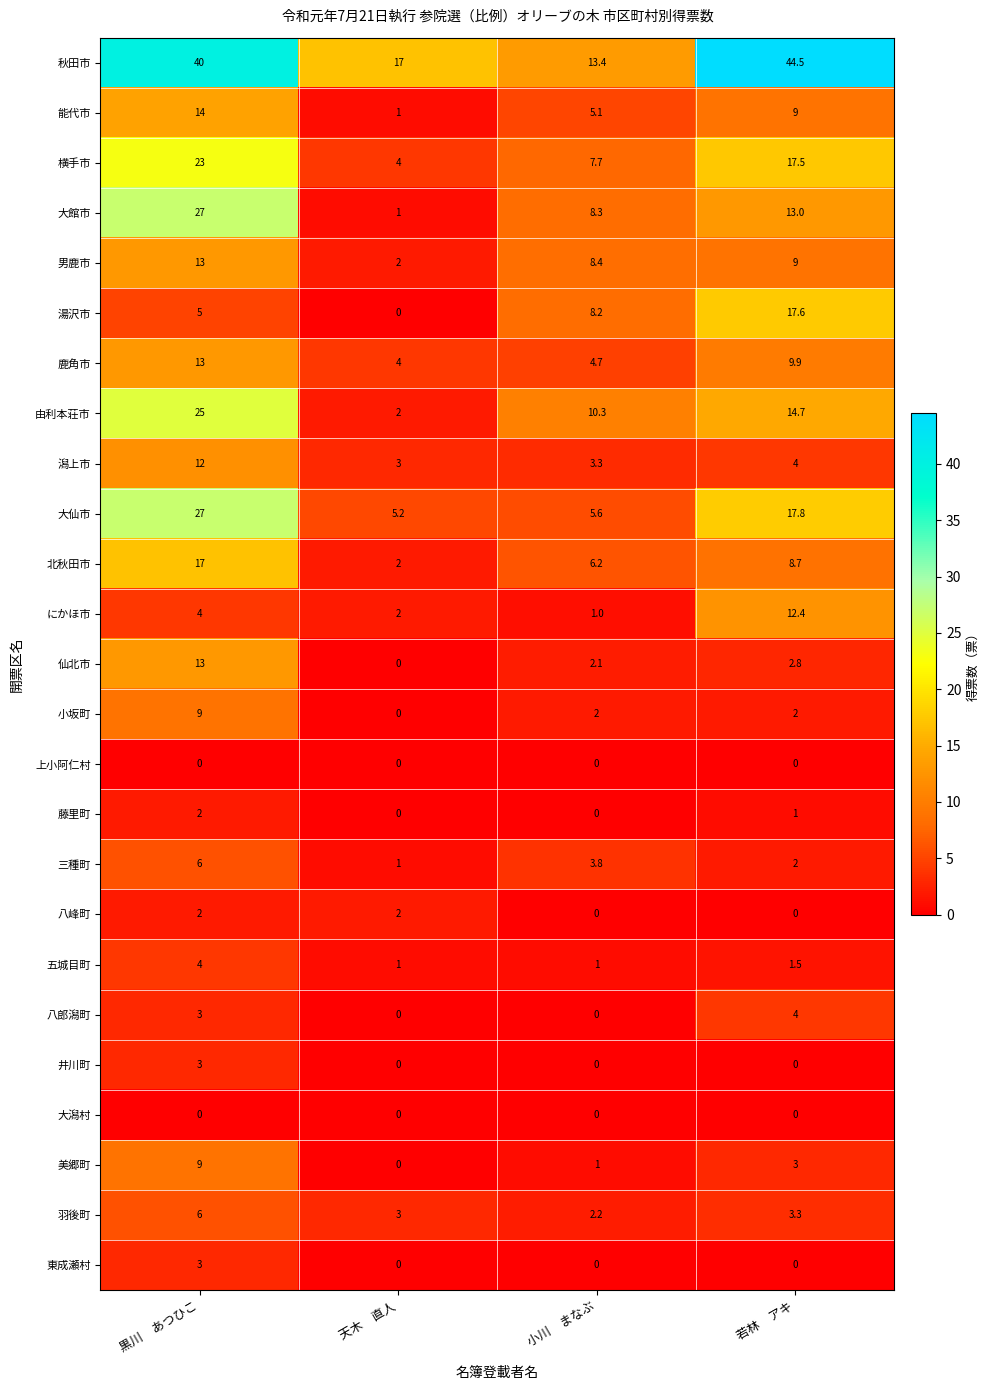

True or false: 男鹿市 has a value of 15.5 at 若林　アキ.

False